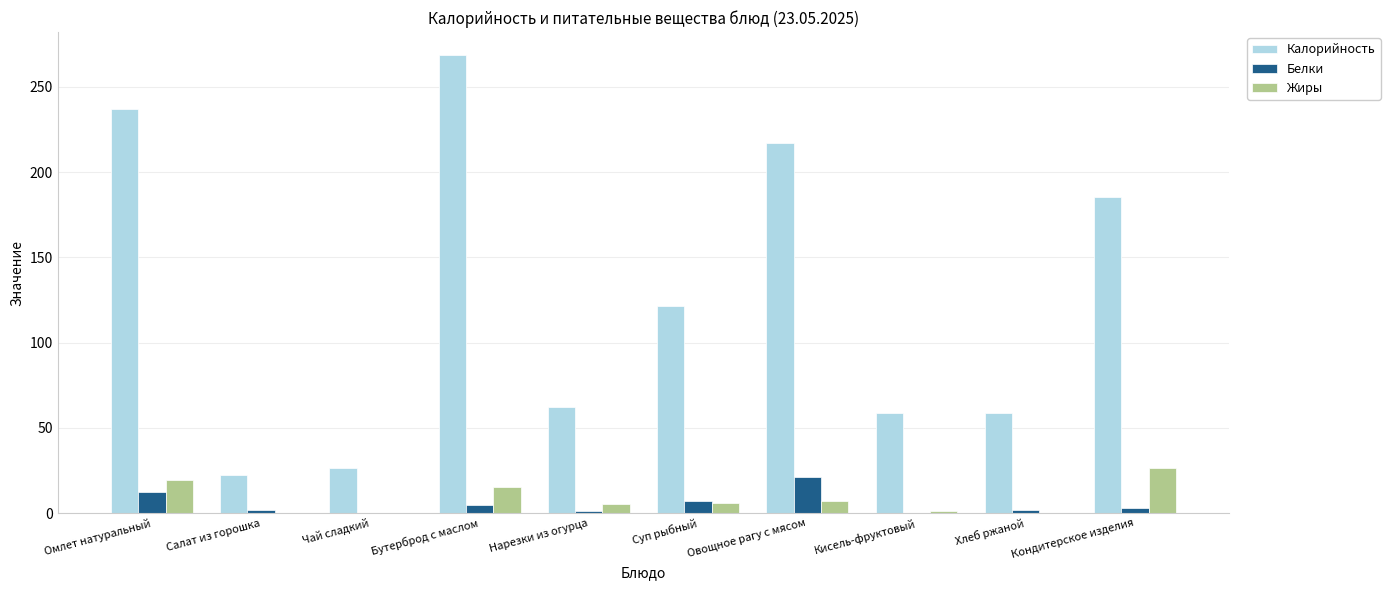

Is it true that Калорийность equals 30.8 at Хлеб ржаной?

False